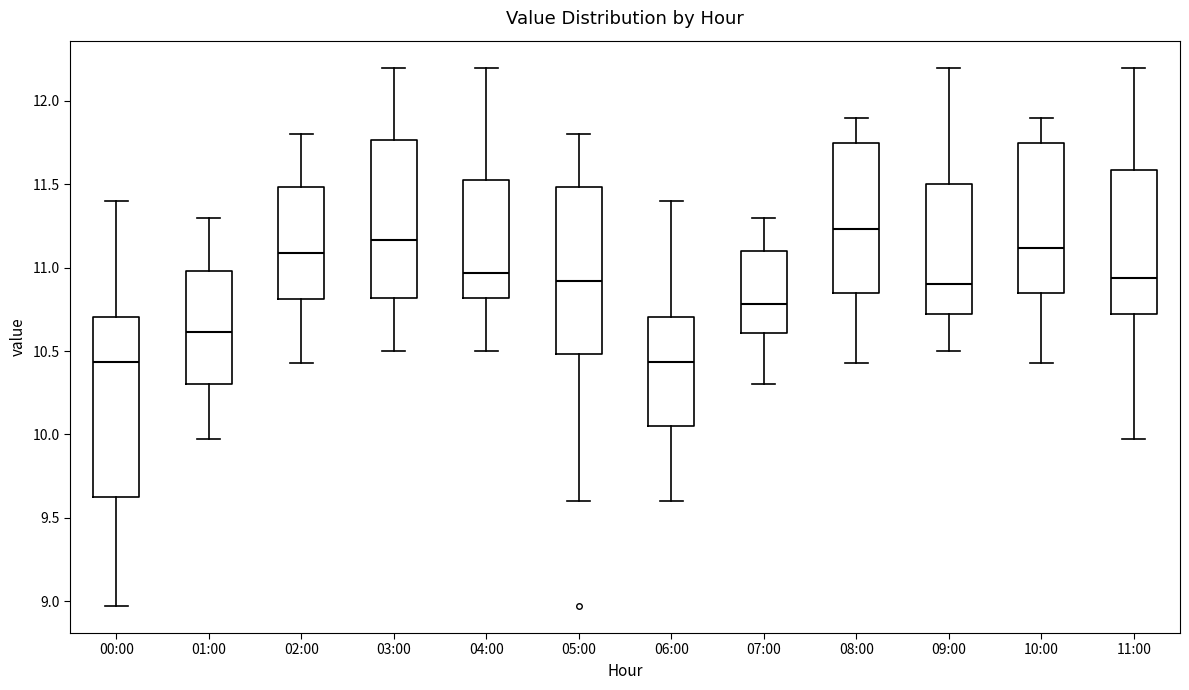

Where does the lower whisker of the box for 07:00 end on the y-axis? The values are not printed on the chart, so give them approximately, as read against the axis.

10.30